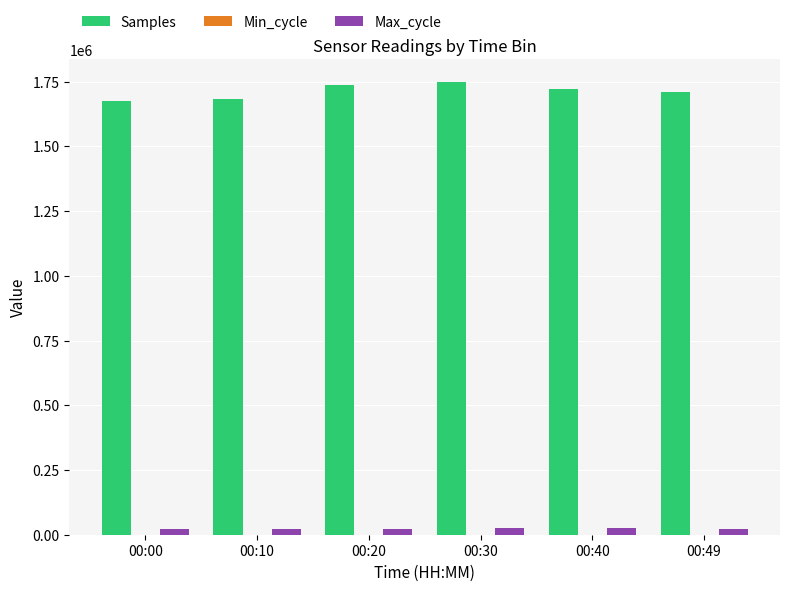

Count the number of data series in this chart.

3